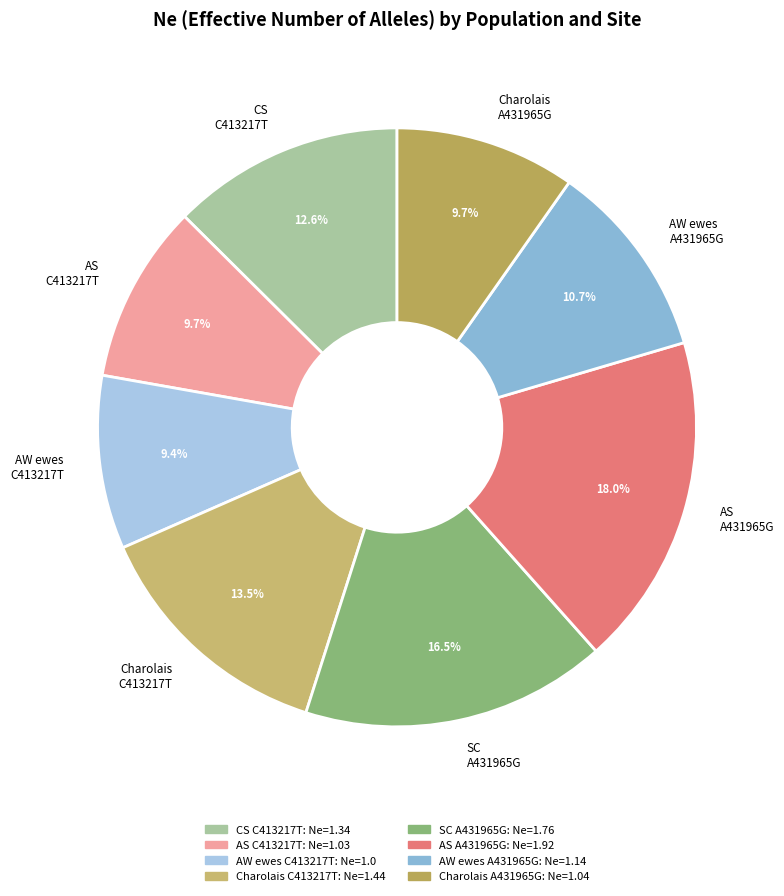

Approximately how many times larger is the value at AW ewes C413217T compared to CS C413217T?

0.7